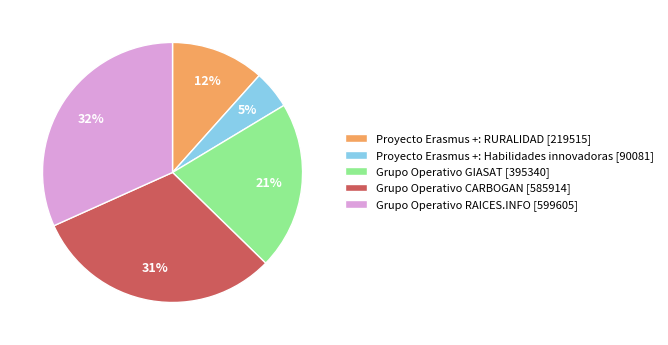

How many slices are in this pie chart?

5